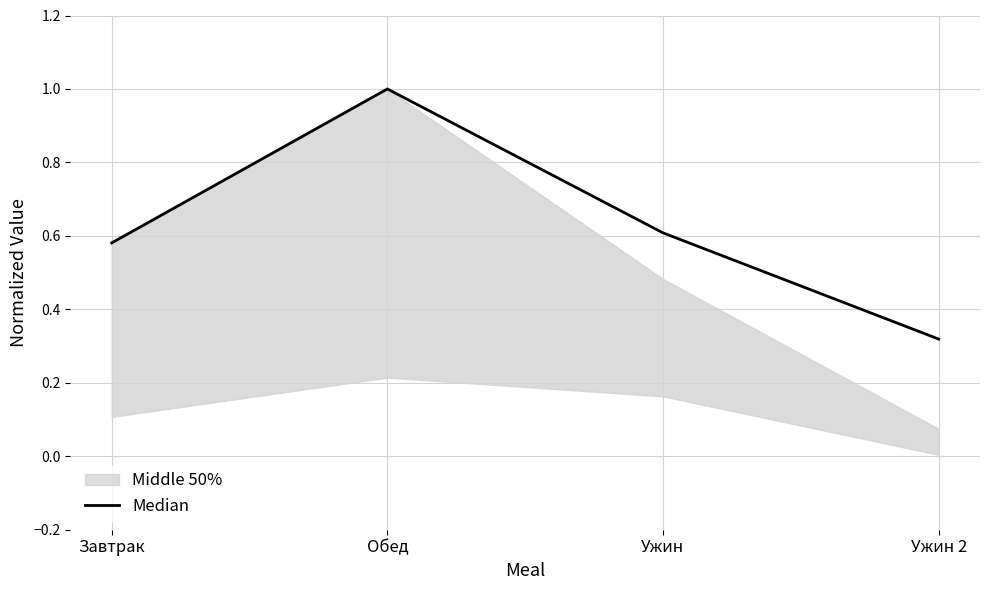

List the labels in order of value, smallest first.

Ужин 2, Завтрак, Ужин, Обед